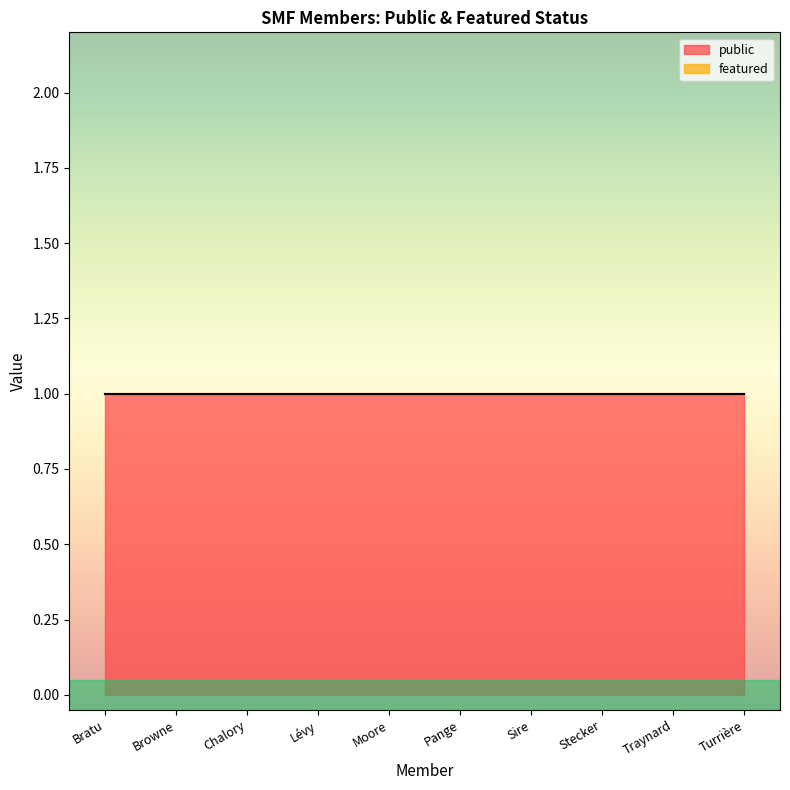

What is the value of the public point at the 5th from the left?

1